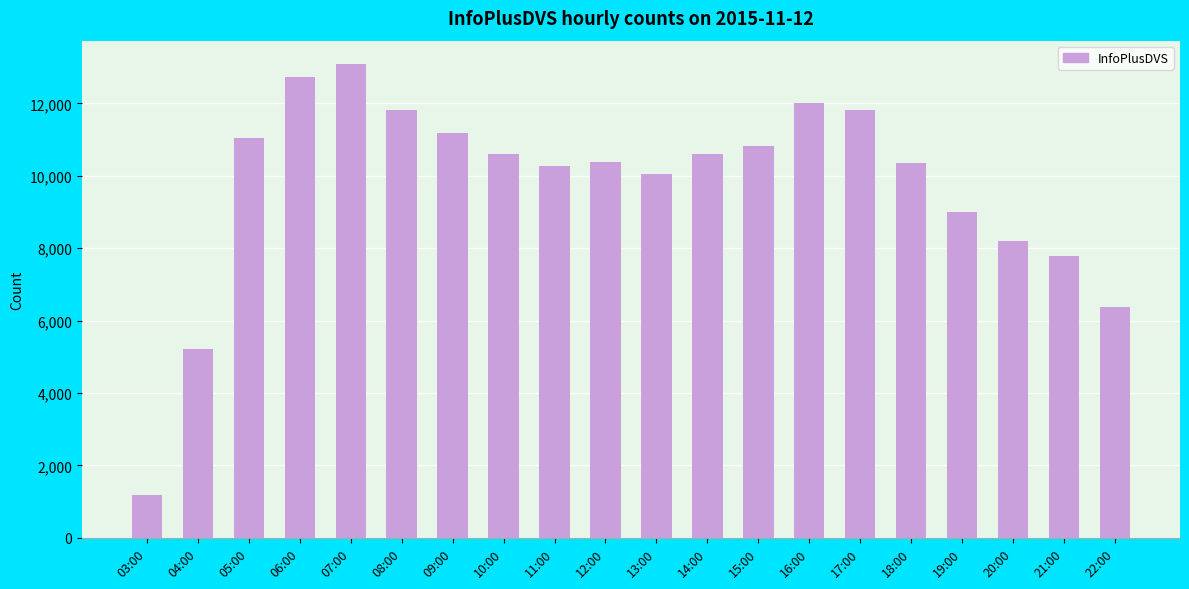

How many data points does each series have?

20